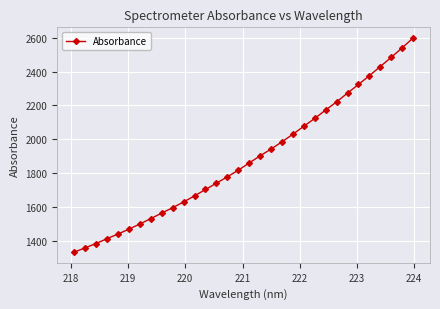

What is the minimum value shown in the chart?

1333.8